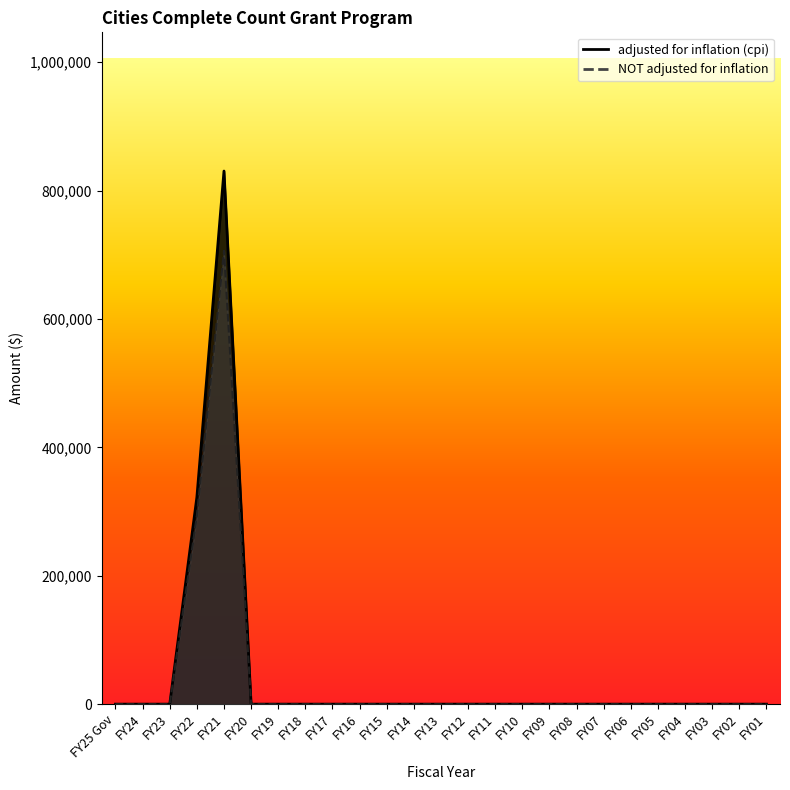

Which series has the largest range (max minus min)?

adjusted for inflation (cpi)